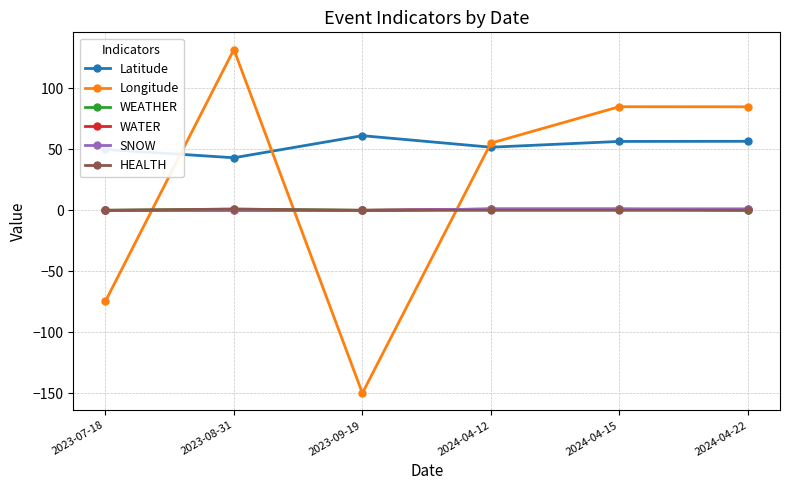

Where is the first local minimum for Latitude?

2023-08-31